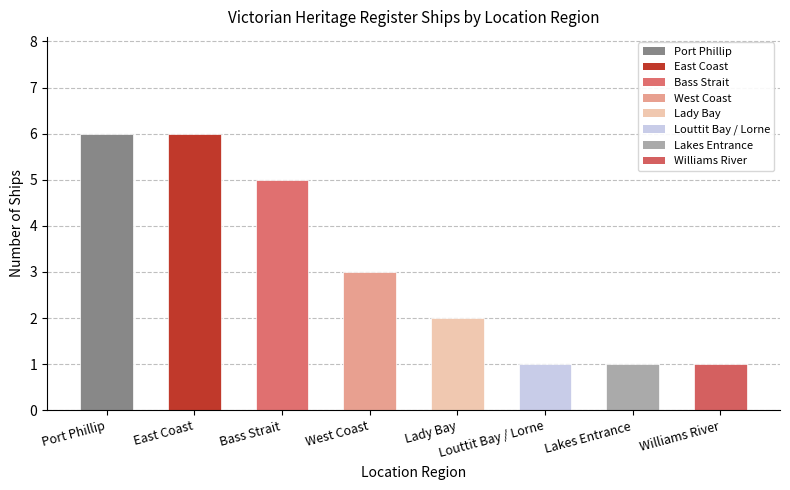

What is the difference between the values at Lakes Entrance and Bass Strait?

4